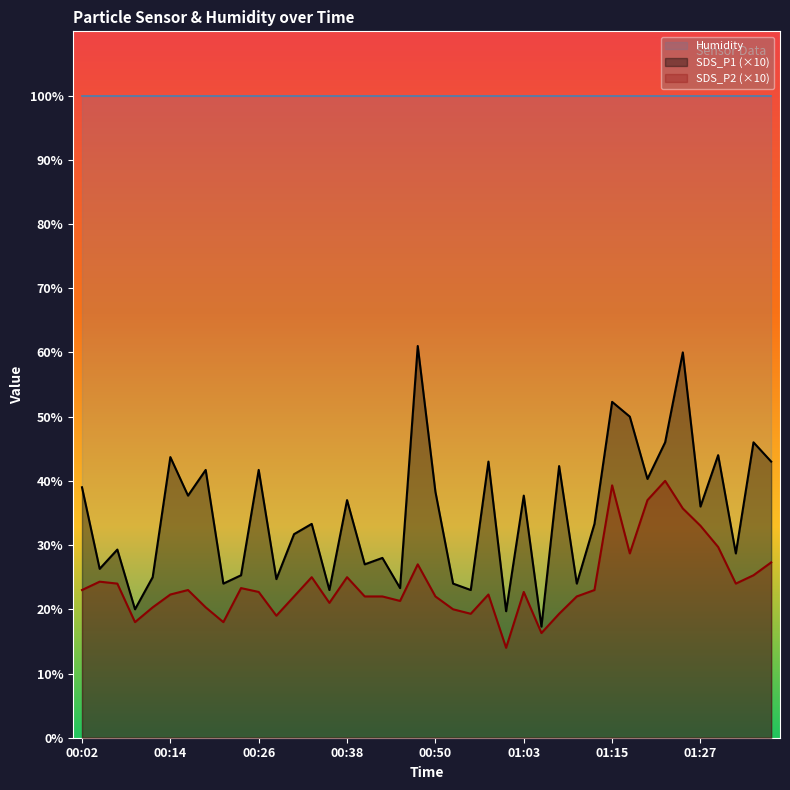

At how many categories does at least one series exceed 56?

40